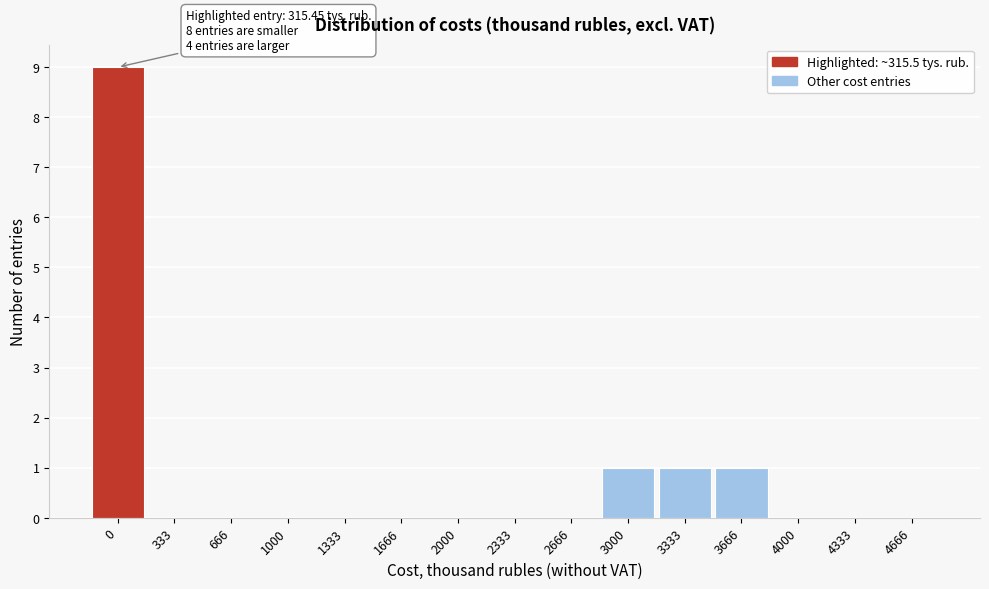

Reading left to right, what are all the values shown in this chart?

0=9	333=0	666=0	1000=0	1333=0	1666=0	2000=0	2333=0	2666=0	3000=1	3333=1	3666=1	4000=0	4333=0	4666=0